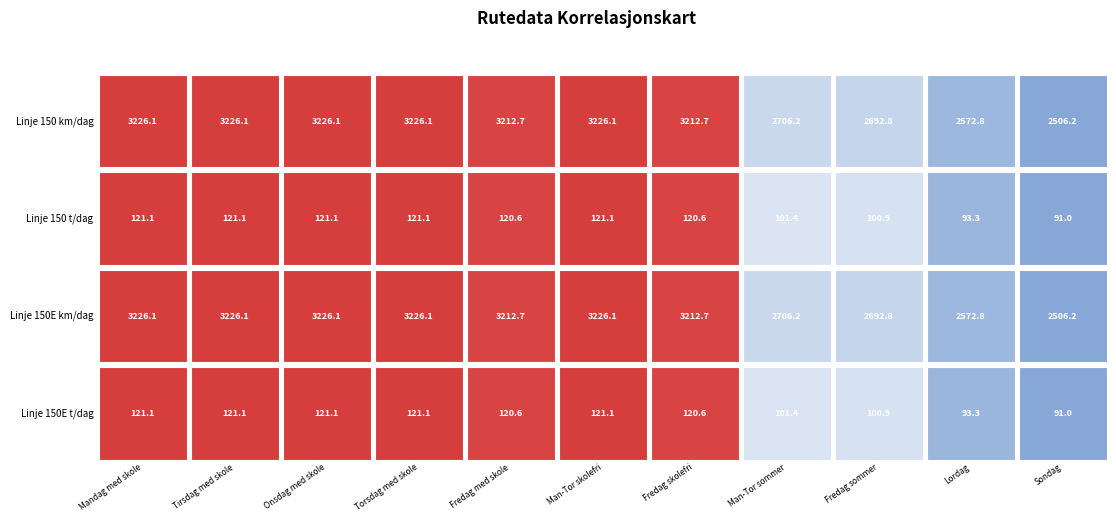

Reading left to right, extract all data points from this chart.

Mandag med skole: 3226.1	121.1	3226.1	121.1
Tirsdag med skole: 3226.1	121.1	3226.1	121.1
Onsdag med skole: 3226.1	121.1	3226.1	121.1
Torsdag med skole: 3226.1	121.1	3226.1	121.1
Fredag med skole: 3212.7	120.6	3212.7	120.6
Mandag-Torsdag skolefri: 3226.1	121.1	3226.1	121.1
Fredag skolefri: 3212.7	120.6	3212.7	120.6
Mandag-Torsdag sommer: 2706.2	101.4	2706.2	101.4
Fredag sommer: 2692.8	100.9	2692.8	100.9
Lordag: 2572.8	93.3	2572.8	93.3
Sondag: 2506.2	91.0	2506.2	91.0